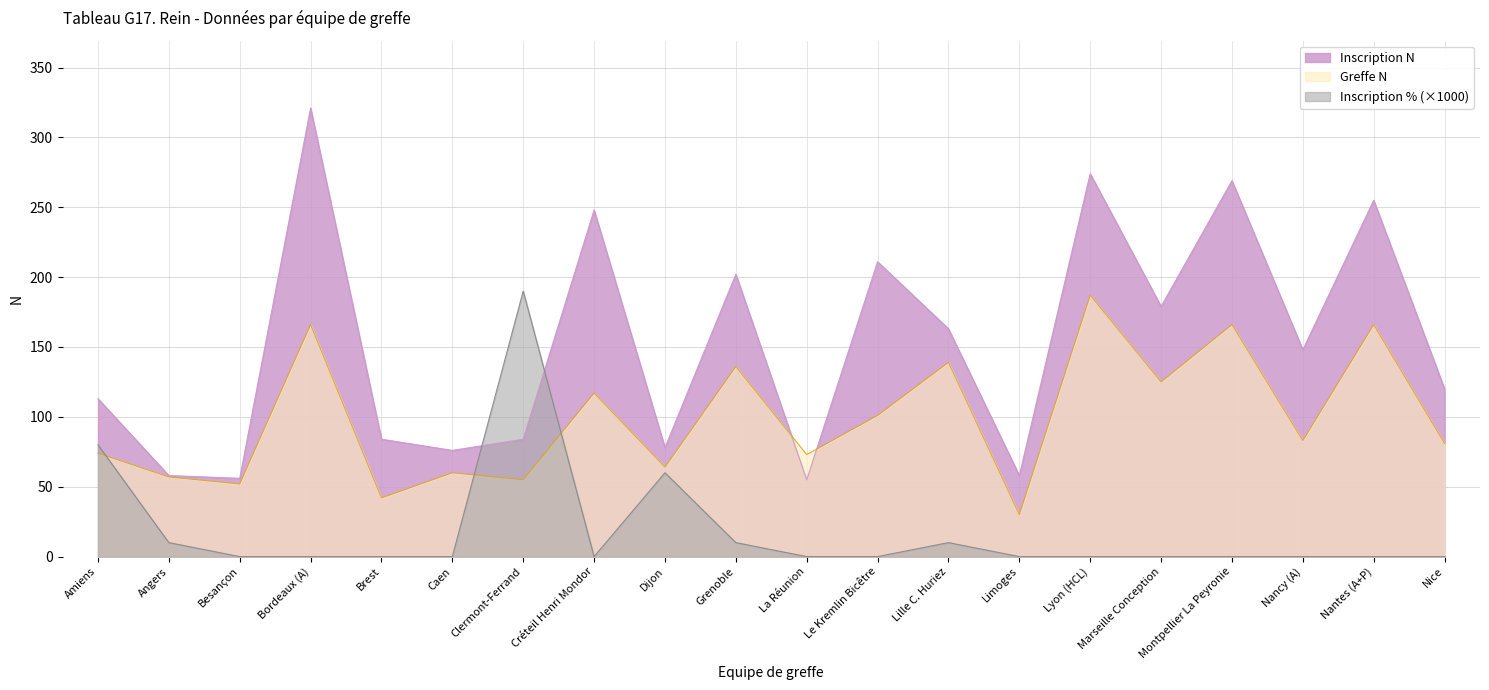

Rank the series at Amiens from lowest to highest value.

Greffe N, Inscription % (×1000), Inscription N